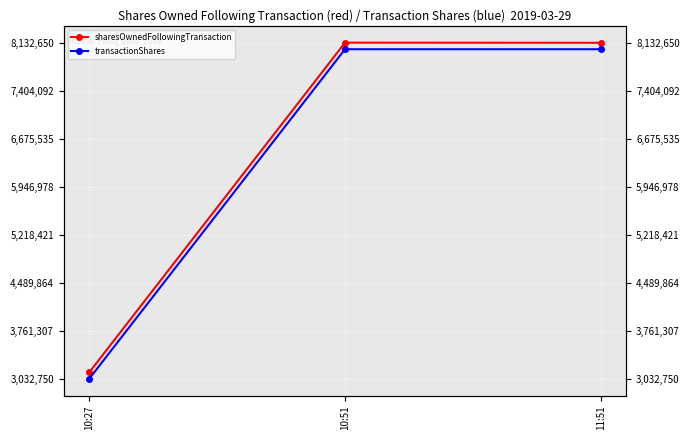

Rank the series by their maximum value, from highest to lowest.

sharesOwnedFollowingTransaction, transactionShares